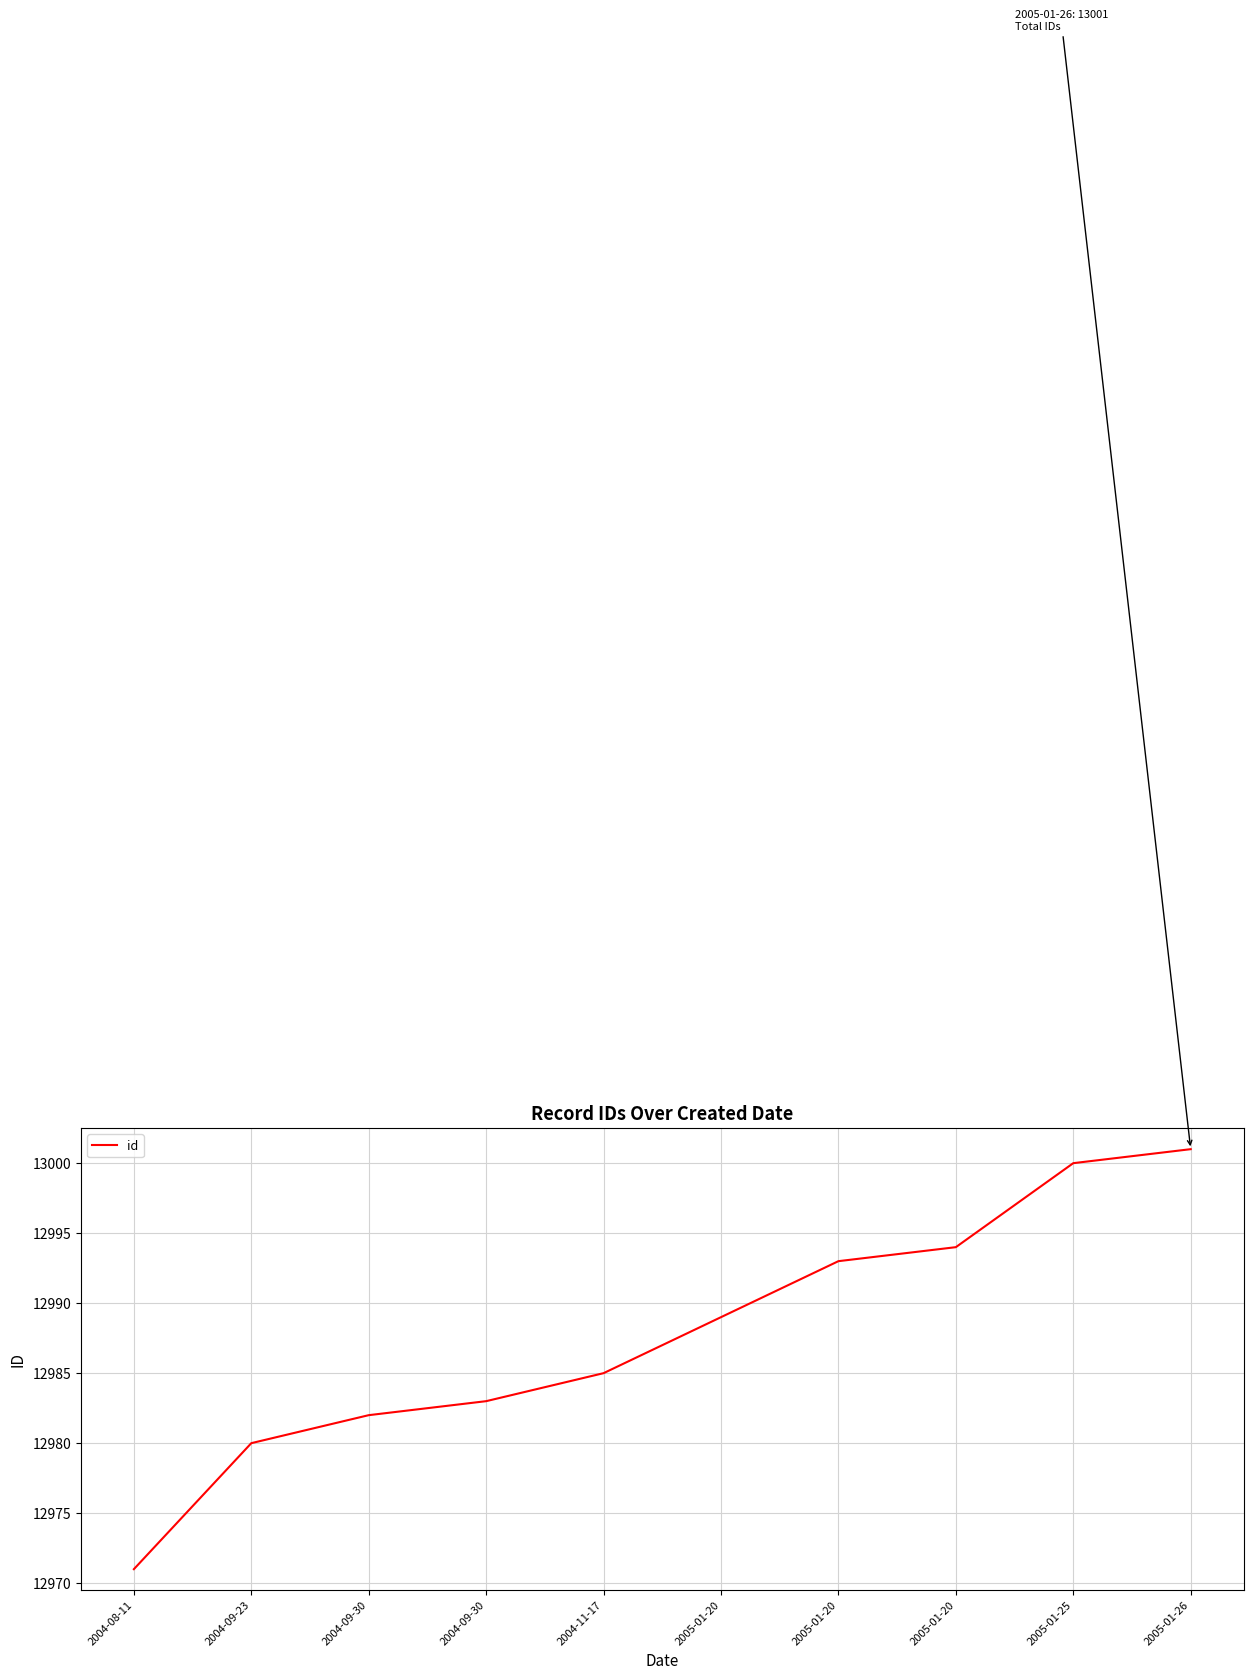

How many lines are shown in the chart?

1